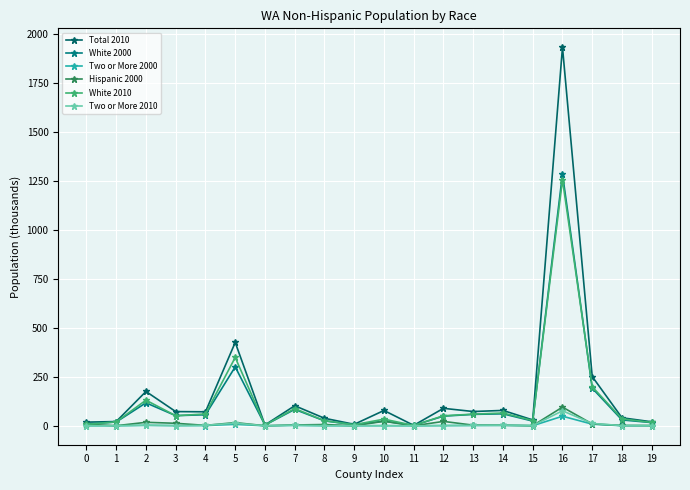

True or false: White 2010 and Two or More 2000 cross at least once.

False